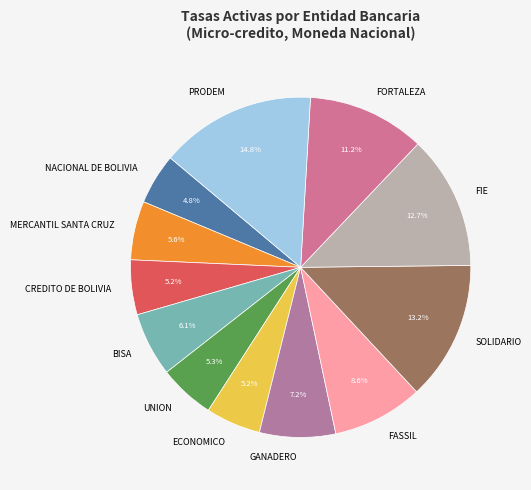

Is there a majority slice in this chart?

No